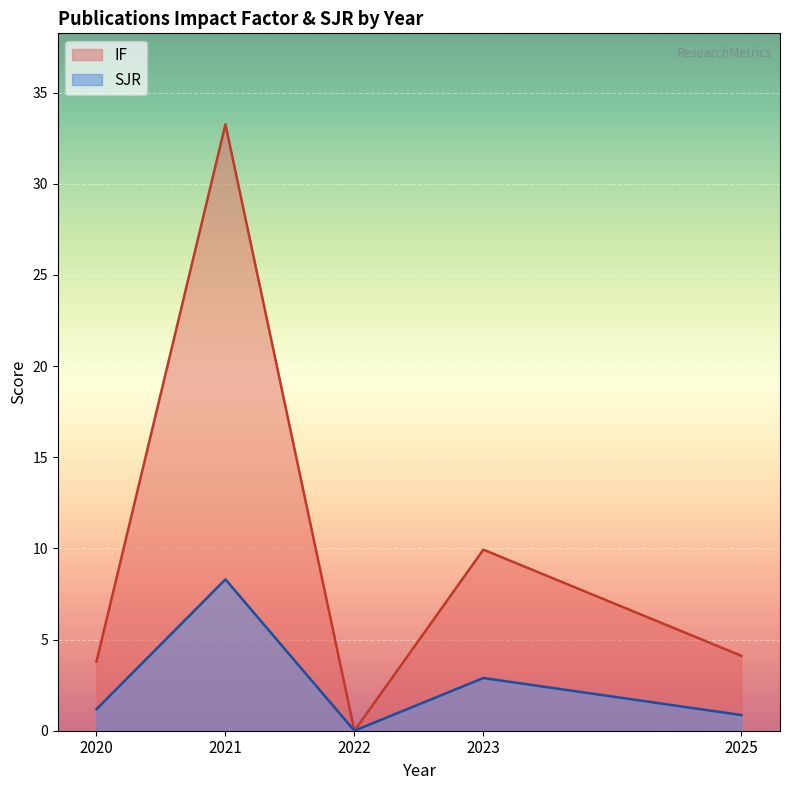

Reading right to left, list all the values displayed in this chart.

IF: 2025=4.1	2023=9.9	2022=0.0	2021=33.3	2020=3.8
SJR: 2025=0.9	2023=2.9	2022=0.0	2021=8.3	2020=1.2